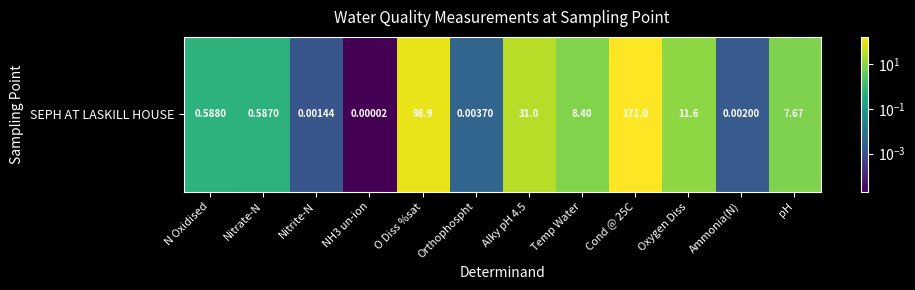

Rank the categories by value from highest to lowest.

Cond @ 25C, O Diss %sat, Alky pH 4.5, Oxygen Diss, Temp Water, pH, N Oxidised, Nitrate-N, Orthophospht, Ammonia(N), Nitrite-N, NH3 un-ion